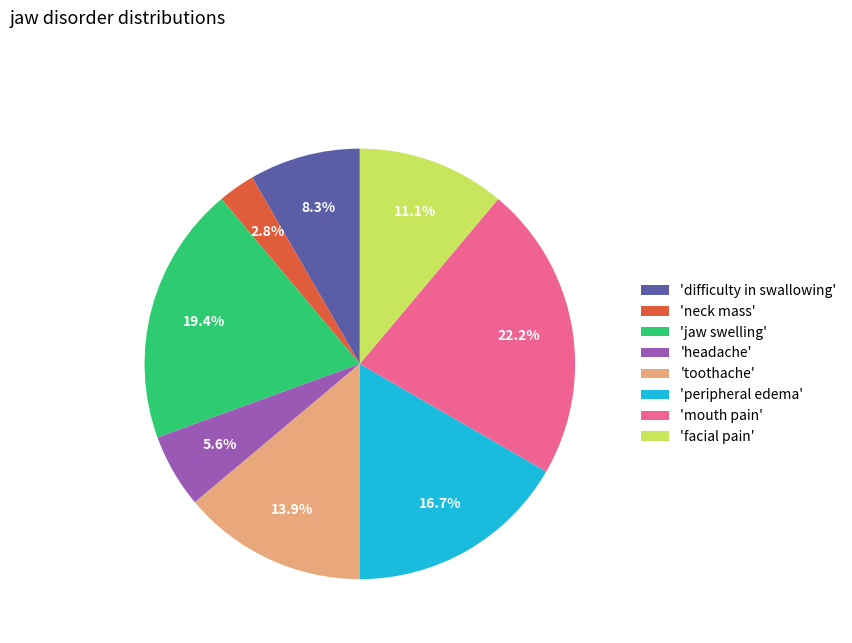

What percentage do 'facial pain' and 'peripheral edema' together represent?

27.8%